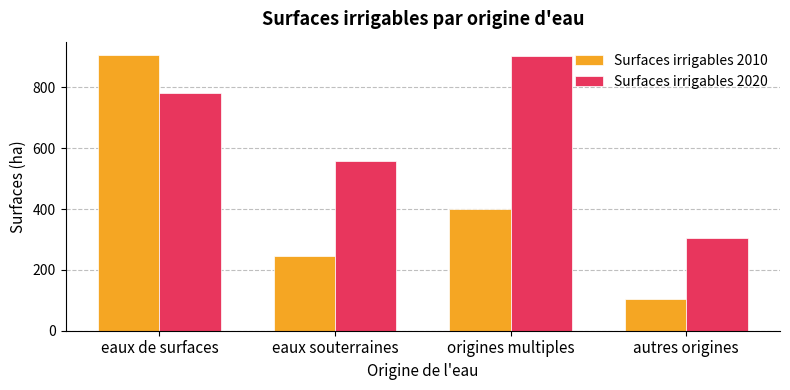

How many groups of bars are there?

4